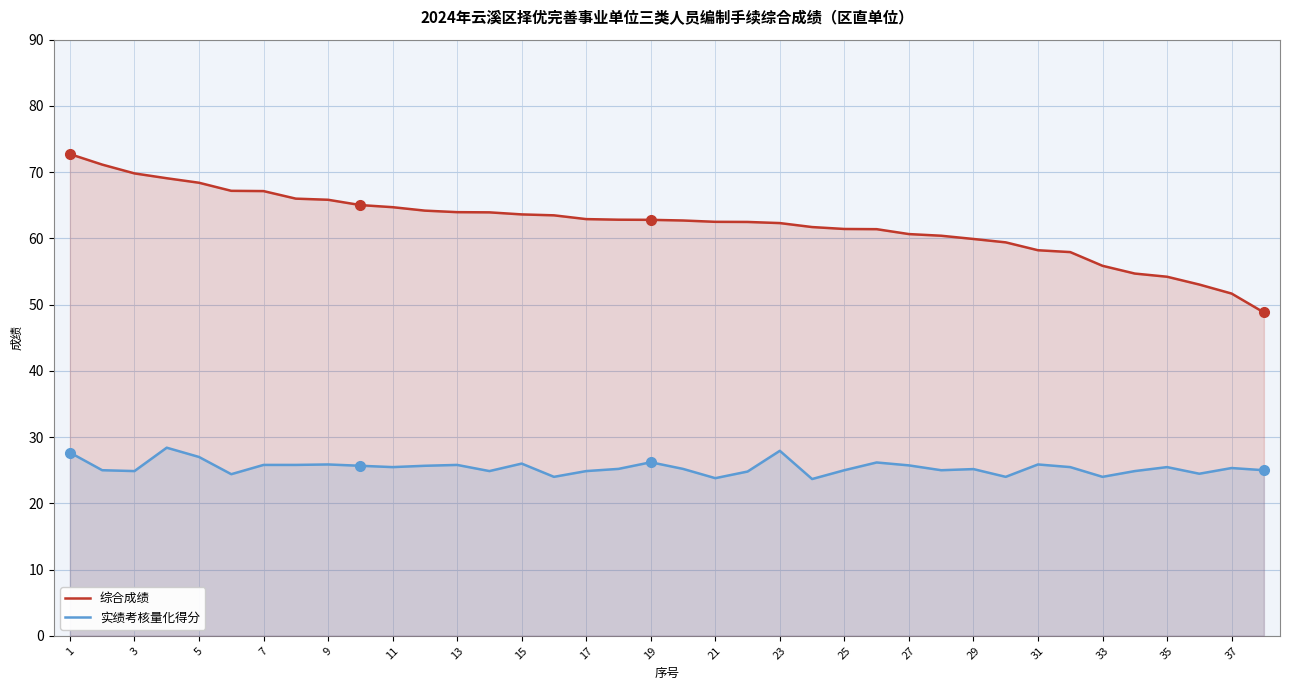

How many interior local peaks does the 实绩考核量化得分 series have?

11